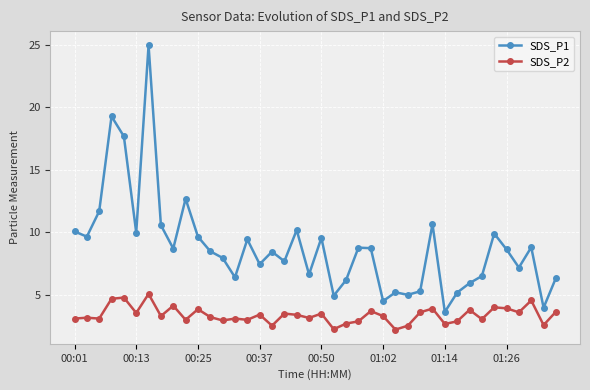

What is the average value of the SDS_P2 series?

3.4